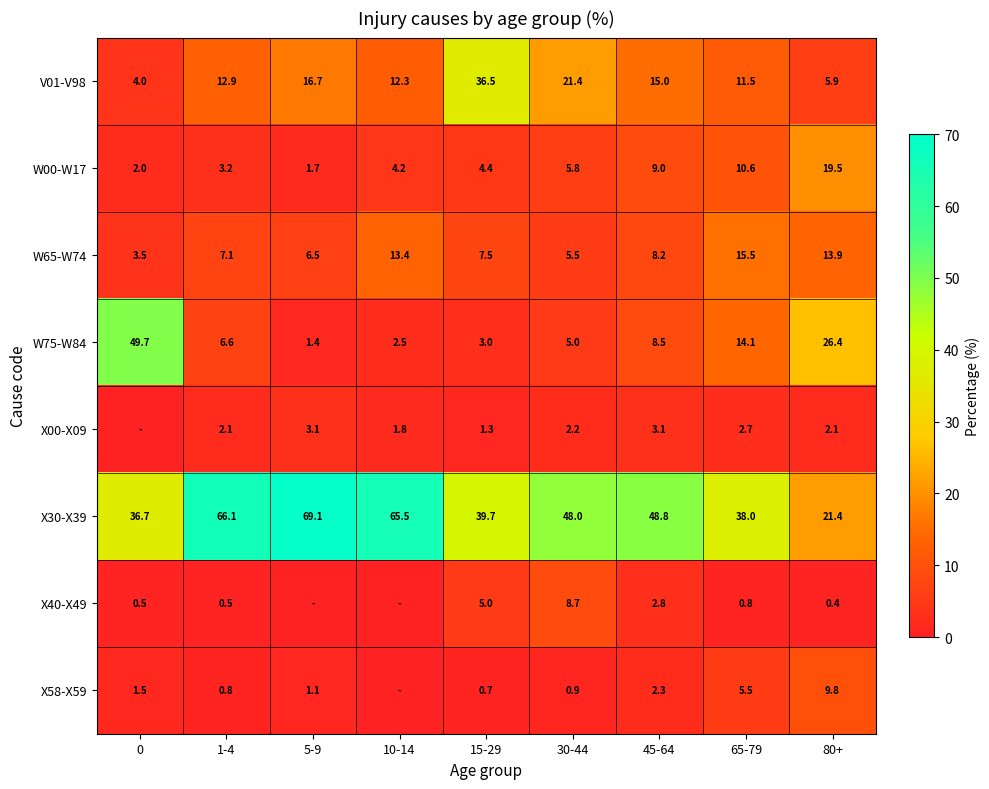

Which category has the lowest value in the X30-X39 series?

80+